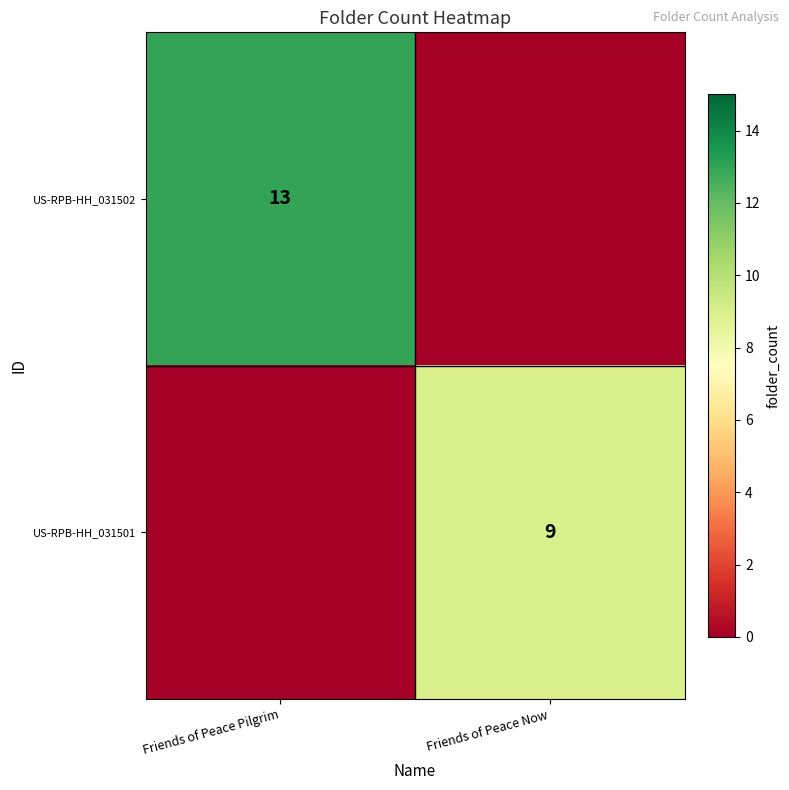

The value of US-RPB-HH_031502 at Friends of Peace Pilgrim is 4. True or false?

False